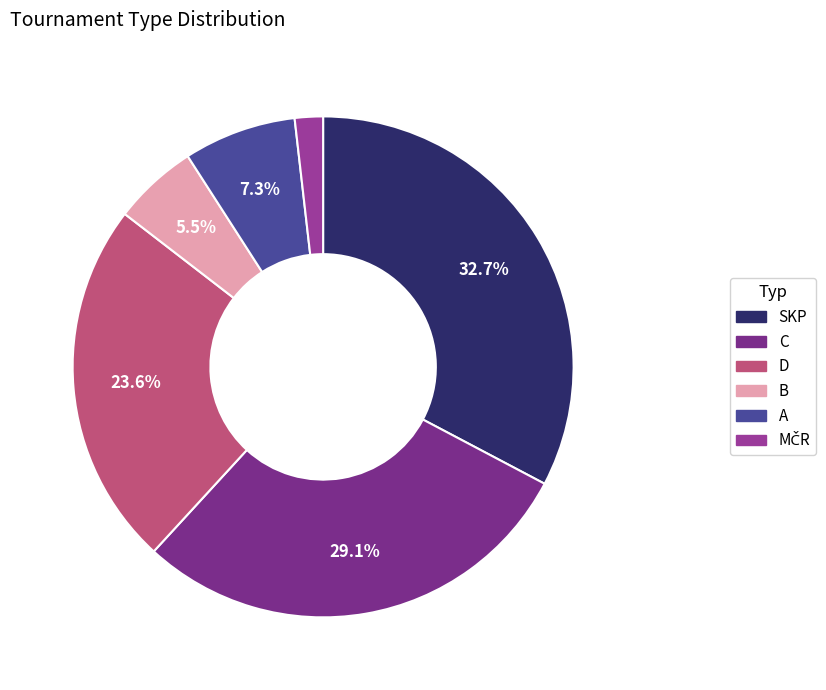

Combined, what portion of the pie is D and SKP?

56.4%